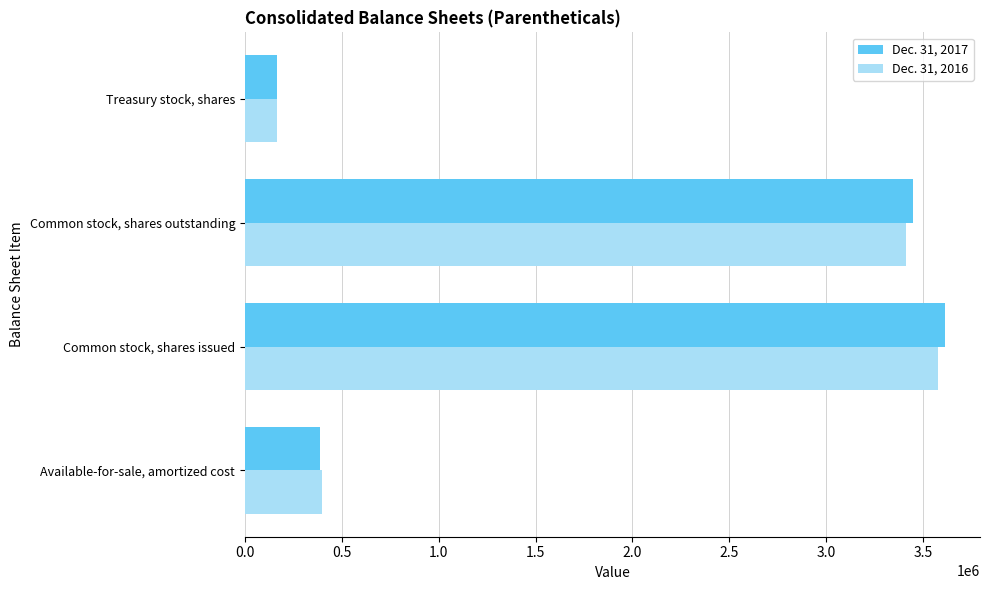

What is the difference between the Dec. 31, 2016 values at Common stock, shares issued and Treasury stock, shares?

3411701